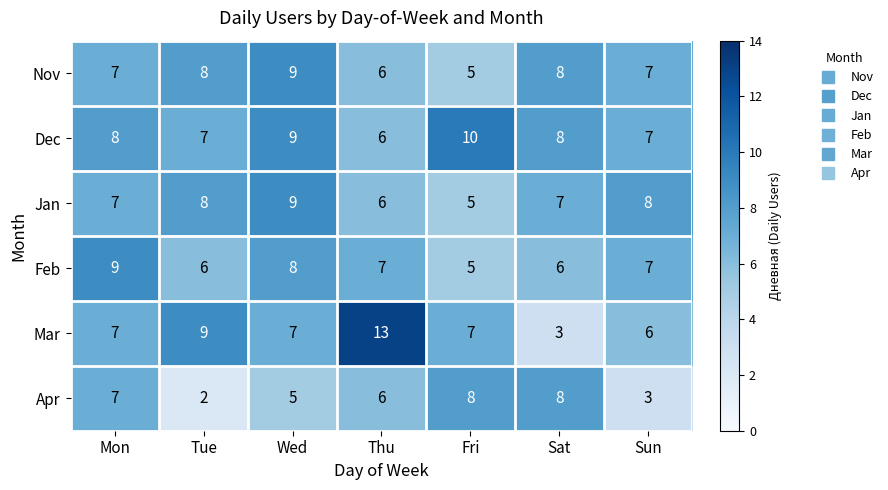

Between Mon and Sun, which series saw the biggest shift?

Apr